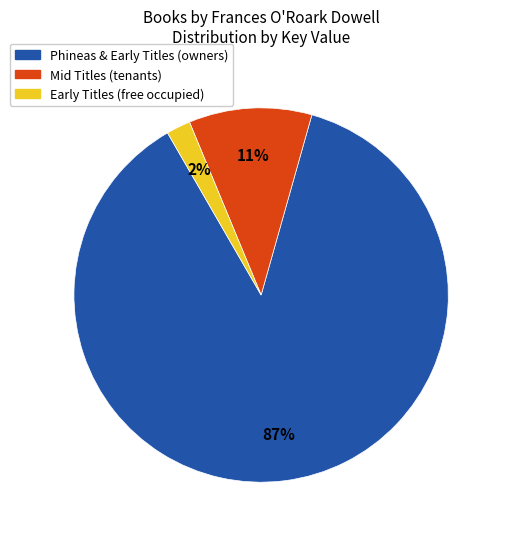

To the nearest percent, what is the difference between the largest and smallest slice percentages?

85%